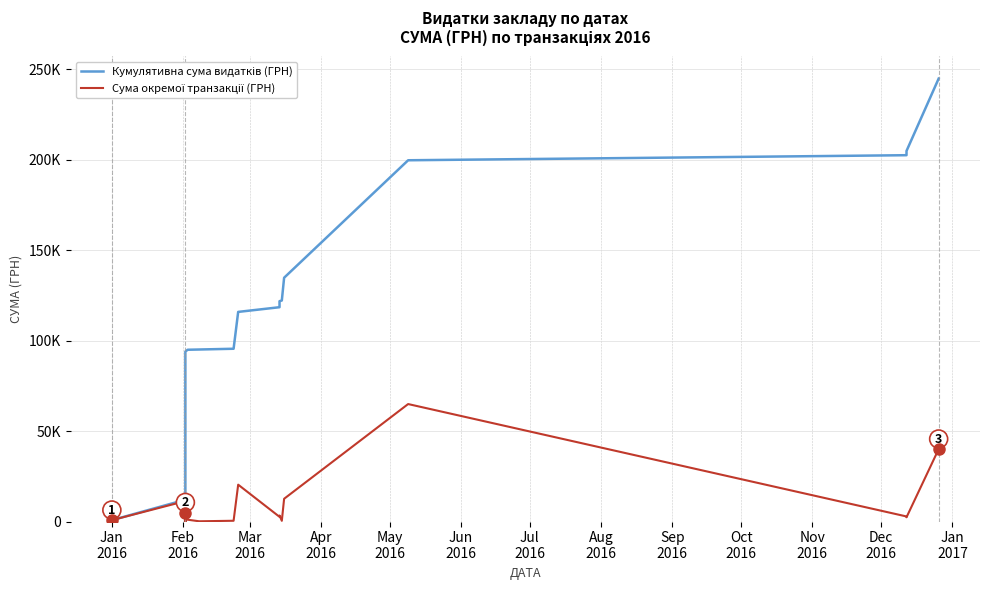

How many lines are shown in the chart?

2